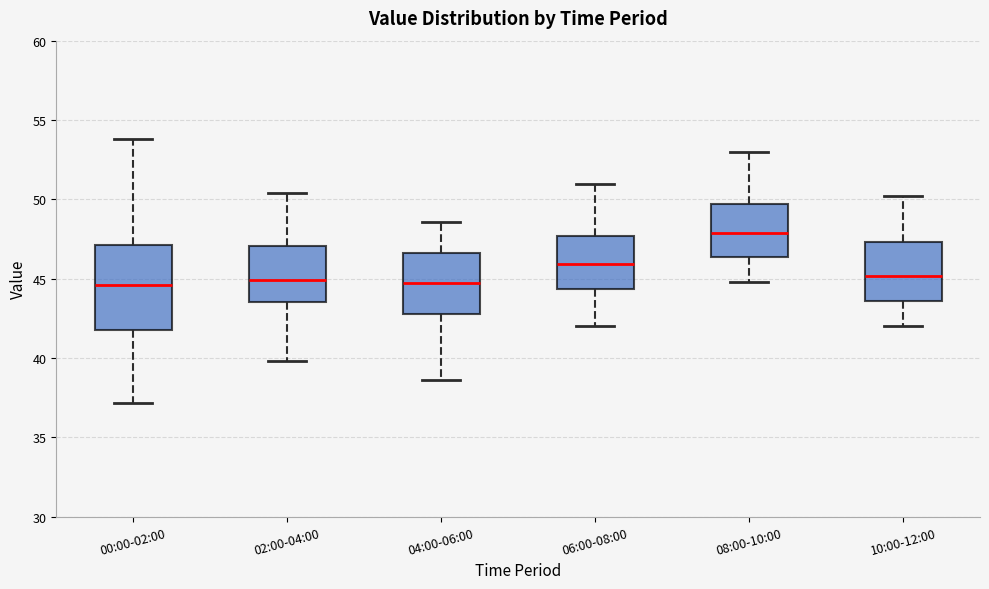

Reading left to right, transcribe this box plot: for each box, give where its median line is, the range the box spans, and where its two whiskers end, as read against the y-axis. The values are not printed on the chart, so give them approximately, as read against the axis.

00:00-02:00: median 44.5, box 42.0 to 47.0, whiskers 37.0 to 54.0
02:00-04:00: median 45.0, box 43.5 to 47.0, whiskers 40.0 to 50.5
04:00-06:00: median 44.5, box 43.0 to 46.5, whiskers 38.5 to 48.5
06:00-08:00: median 46.0, box 44.5 to 47.5, whiskers 42.0 to 51.0
08:00-10:00: median 48.0, box 46.5 to 49.5, whiskers 45.0 to 53.0
10:00-12:00: median 45.0, box 43.5 to 47.5, whiskers 42.0 to 50.0